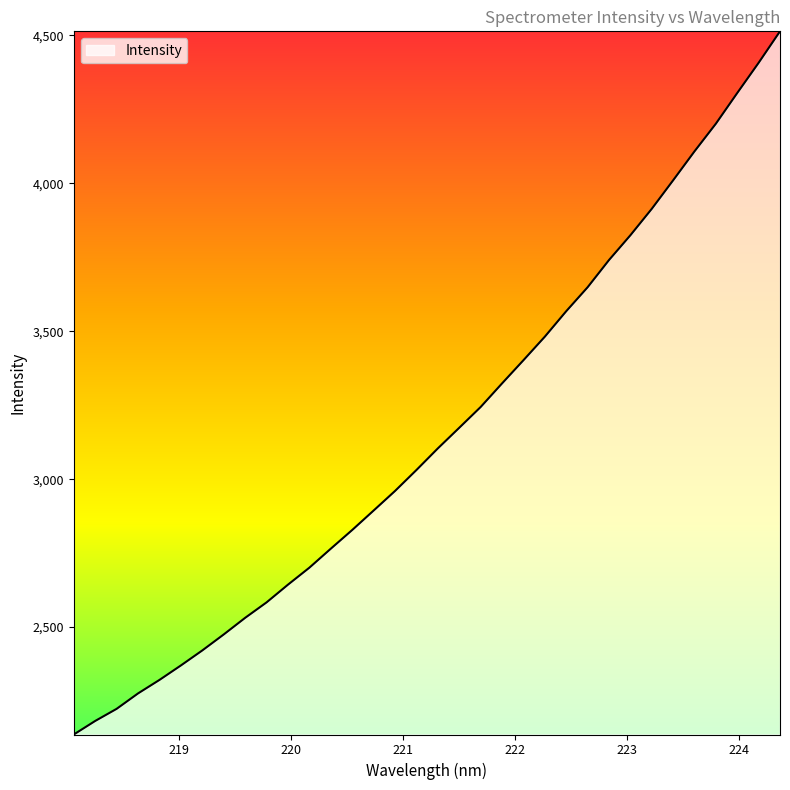

What is the maximum value shown in the chart?

4513.7